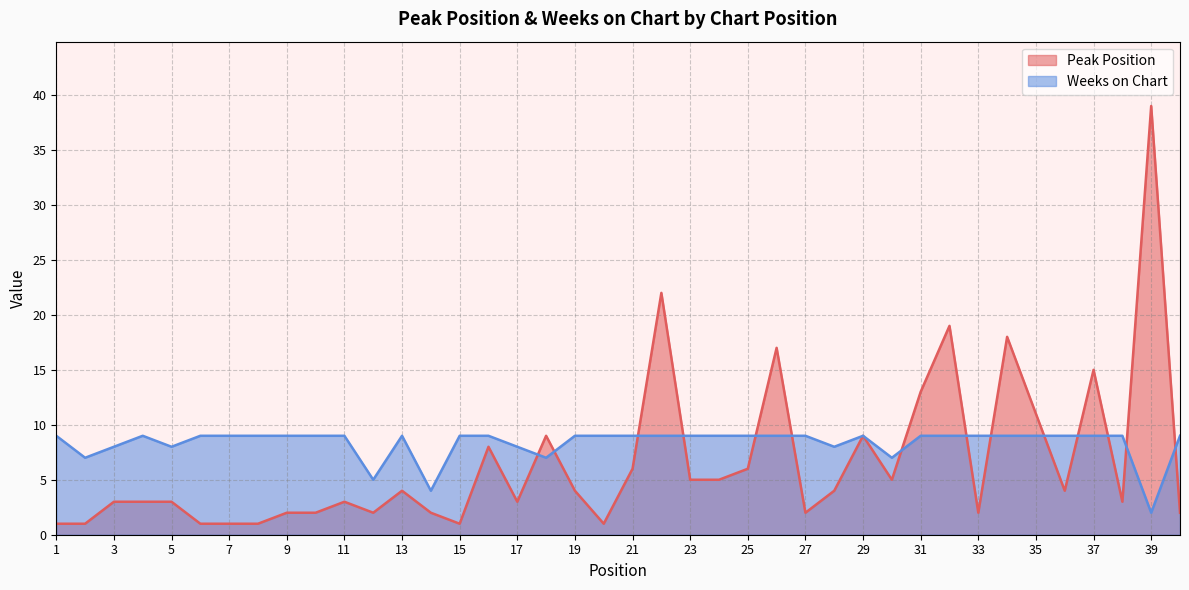

True or false: Peak Position has a value of 15 at 37.

True